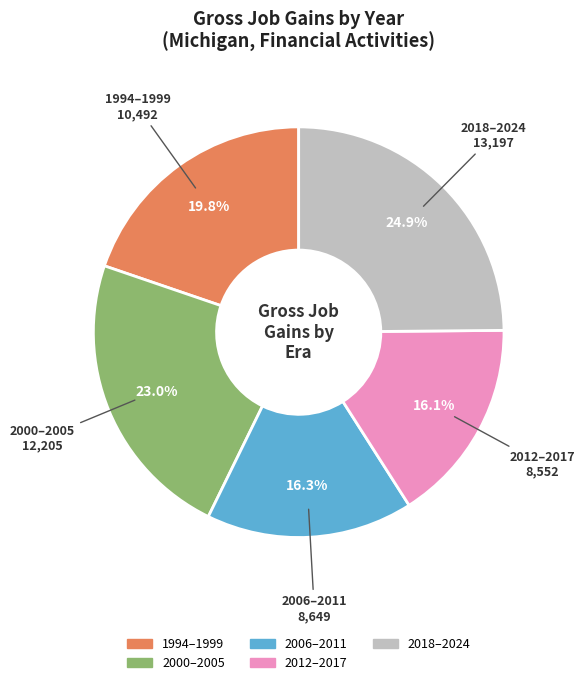

Is there a majority slice in this chart?

No